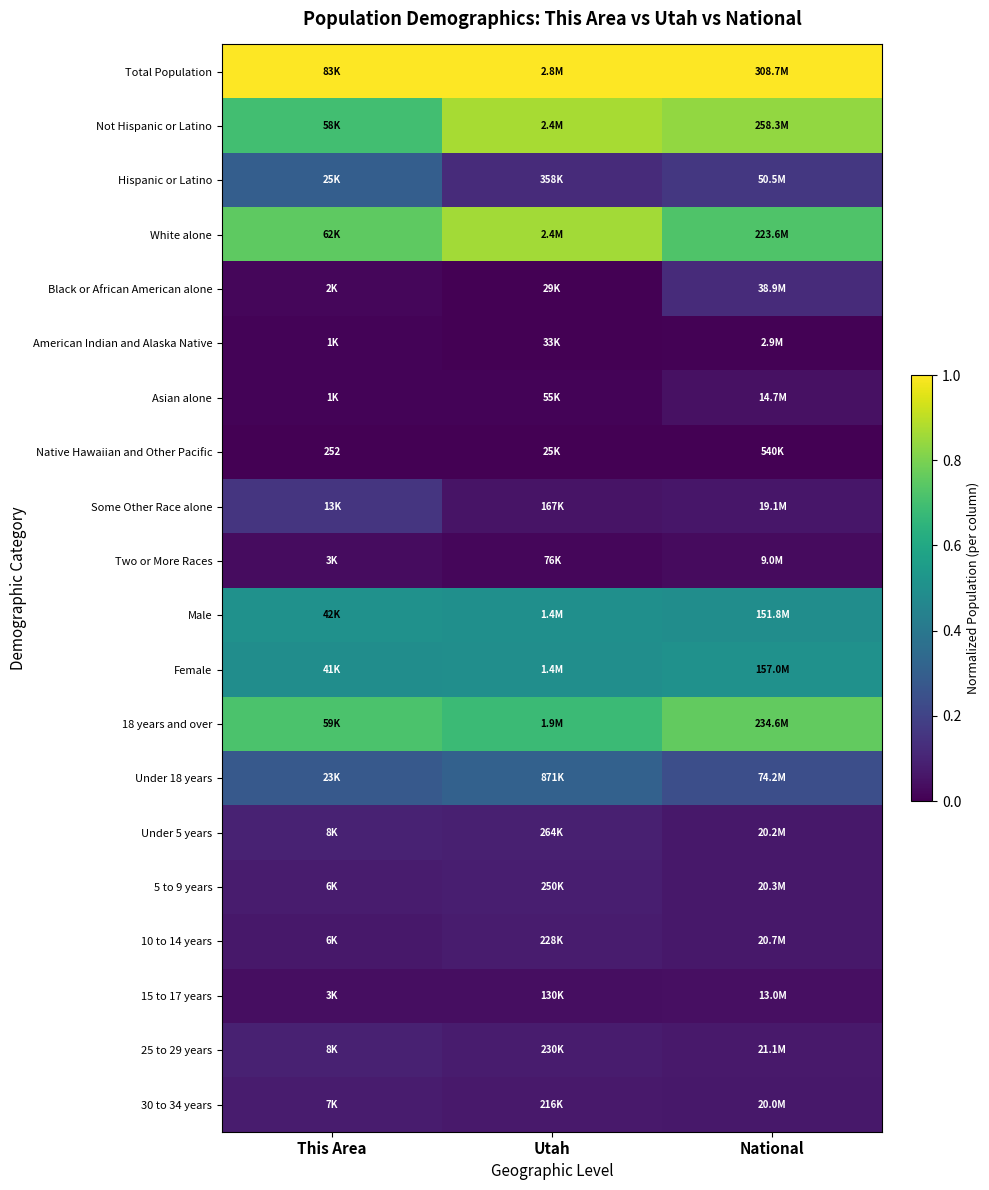

What is the highest value of the Not Hispanic or Latino series?

0.9